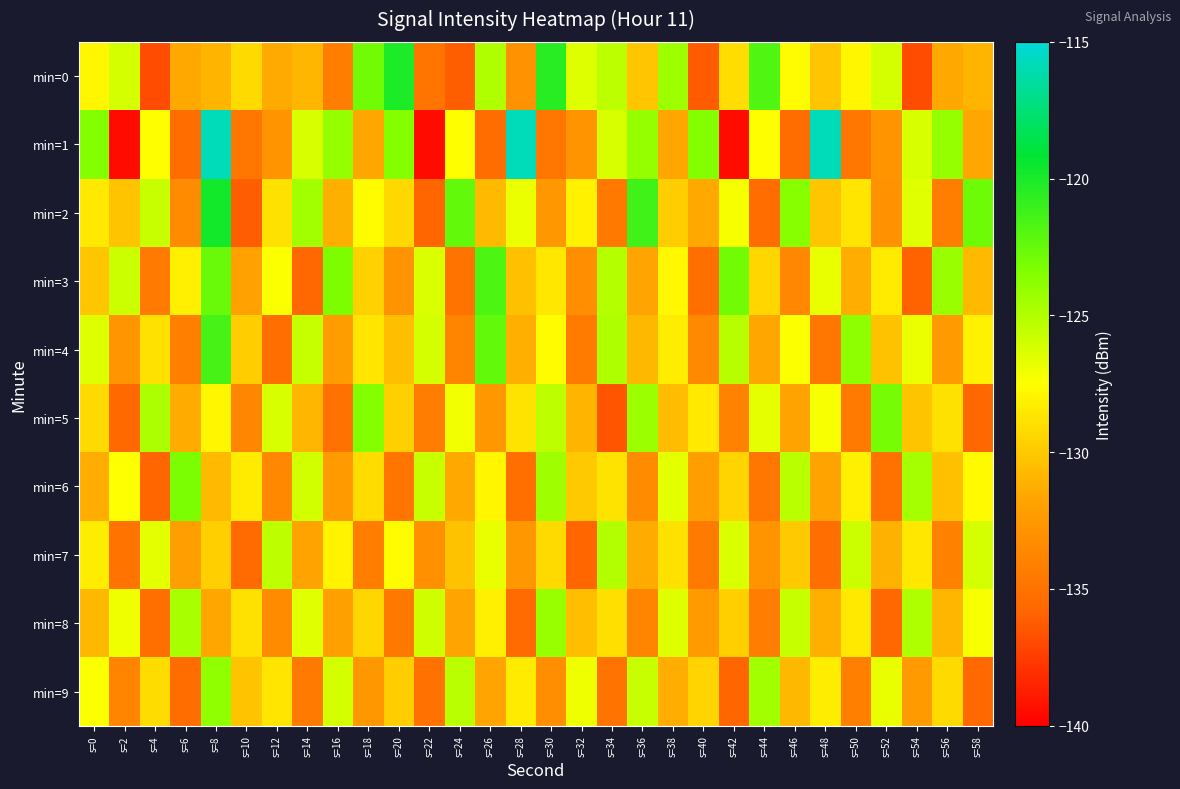

What is the maximum value shown in the chart?

-115.8